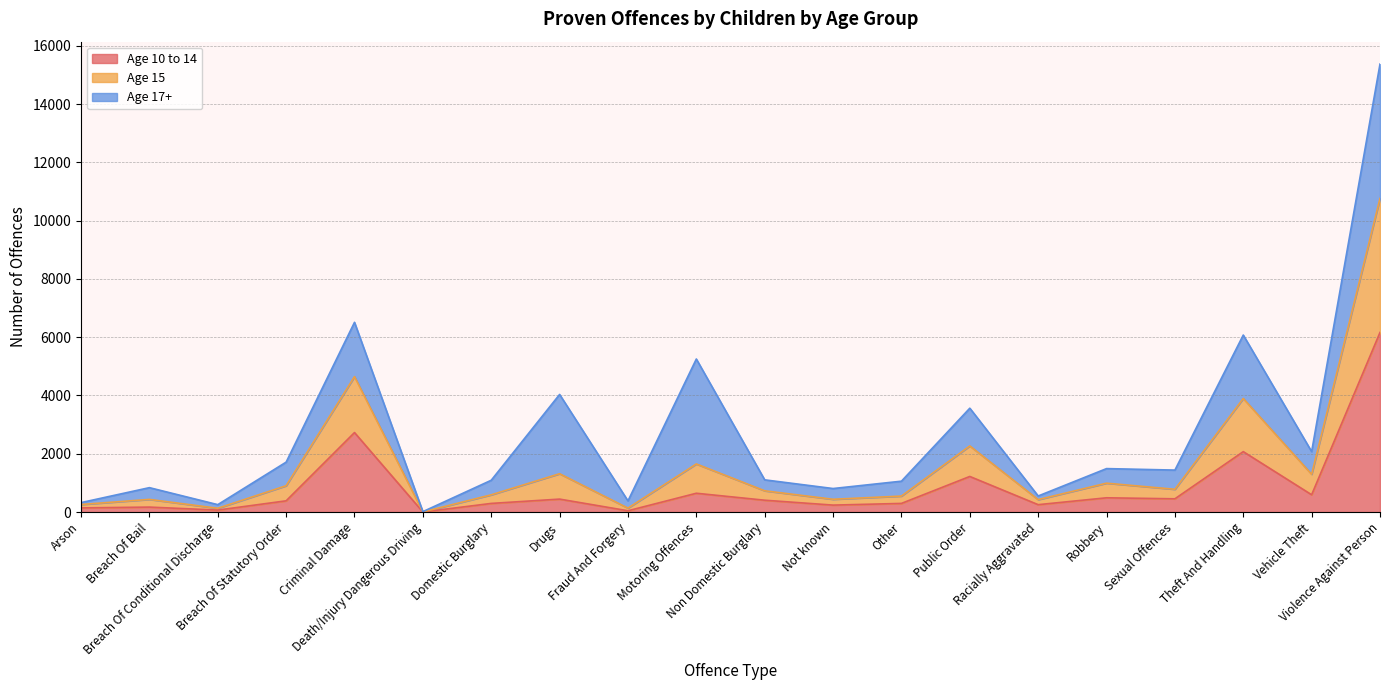

Which category has the lowest value in the Age 15 series?

Death/Injury Dangerous Driving